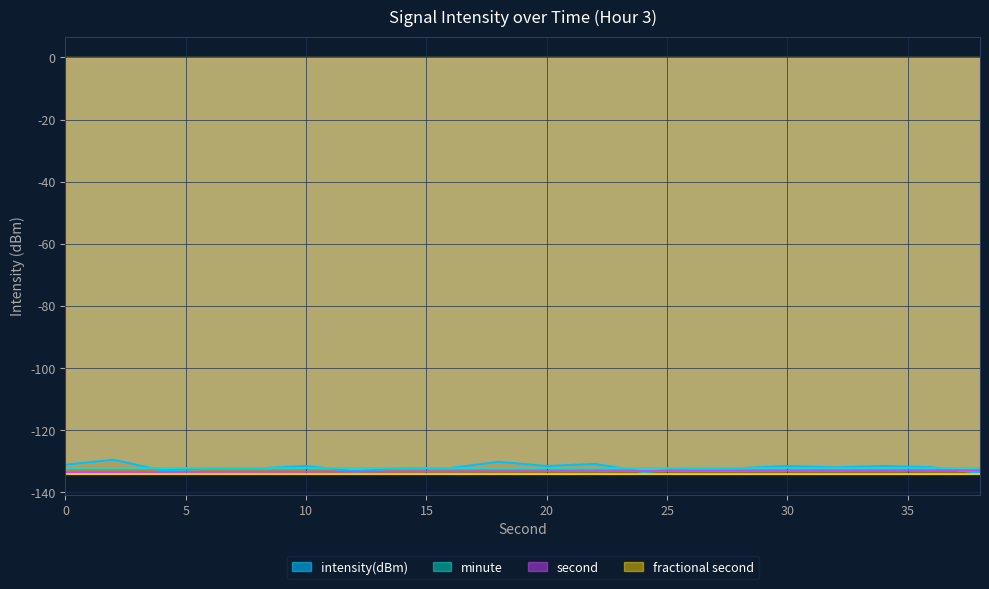

Which series has the largest total across all categories?

intensity(dBm)